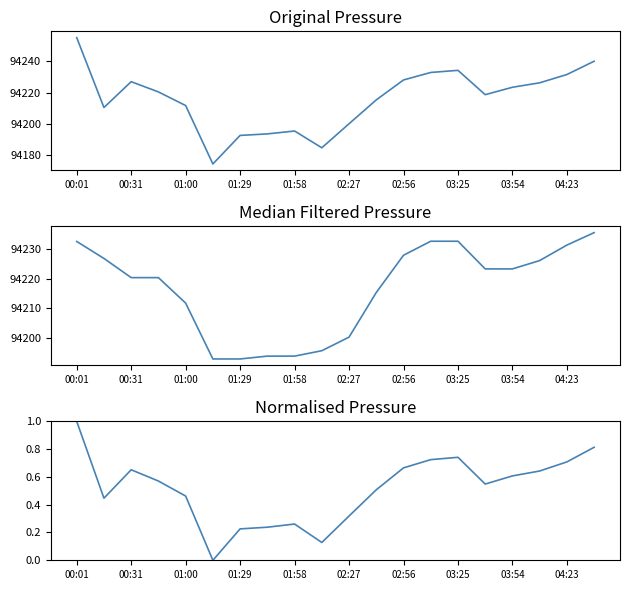

How many lines are shown in the chart?

3